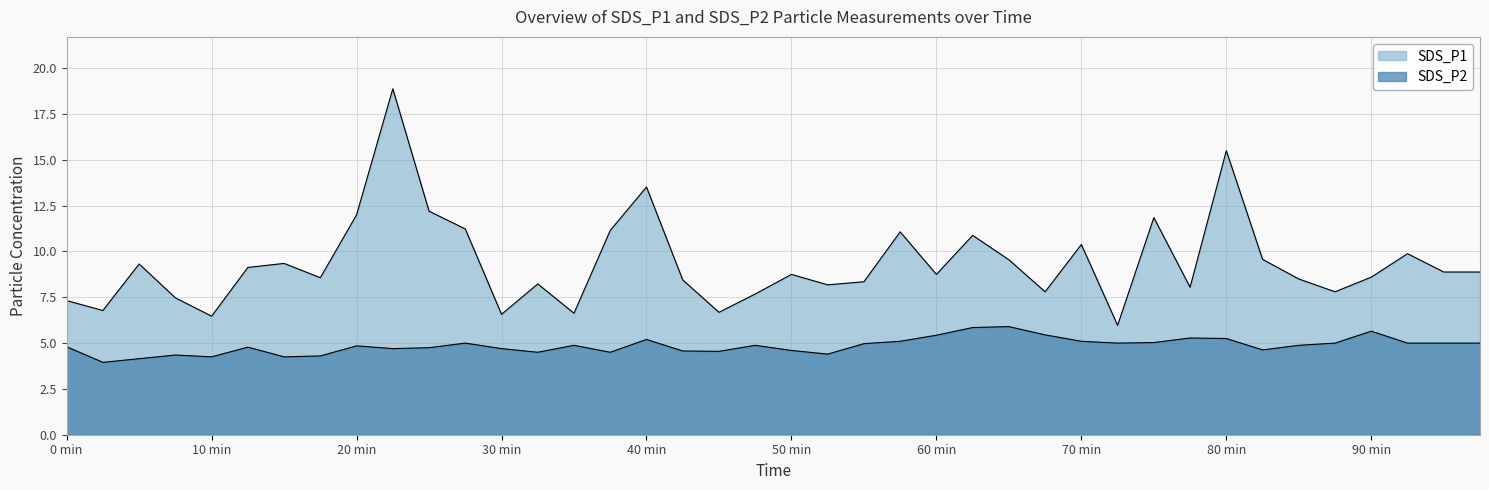

How many series are shown in this chart?

2